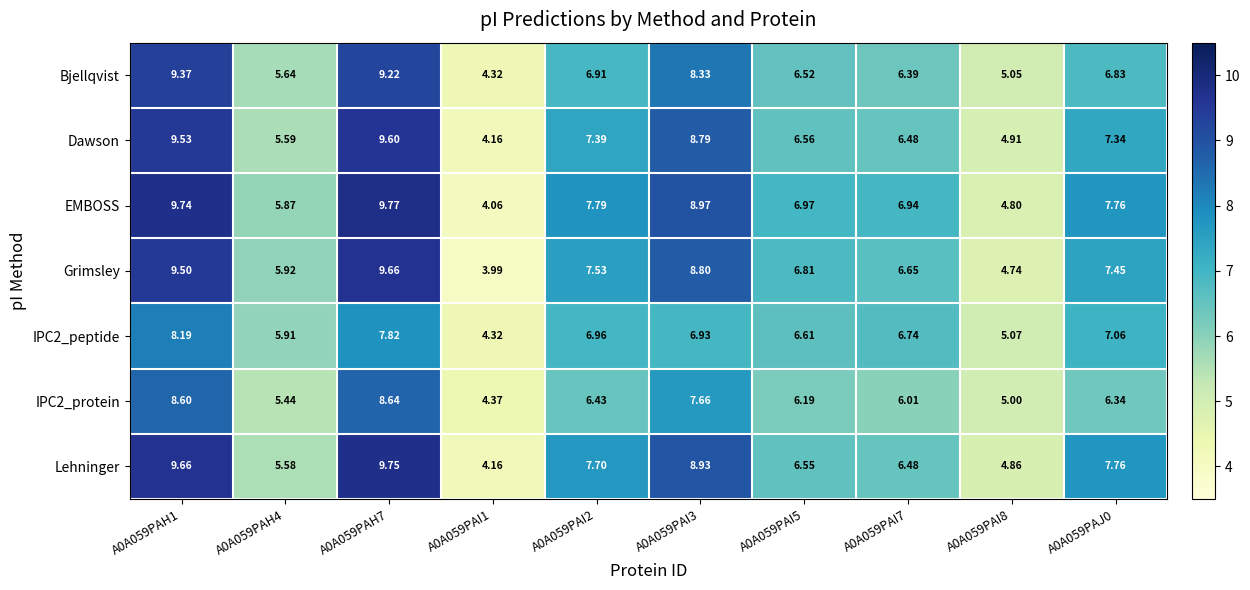

Which series has the largest range (max minus min)?

EMBOSS